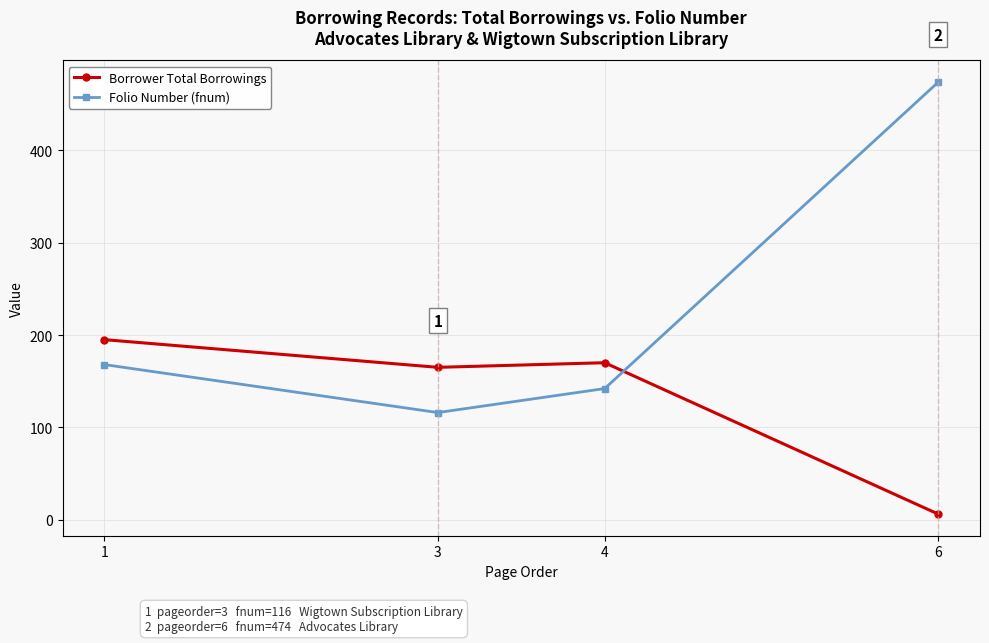

Which series has the widest spread of values?

Folio Number (fnum)